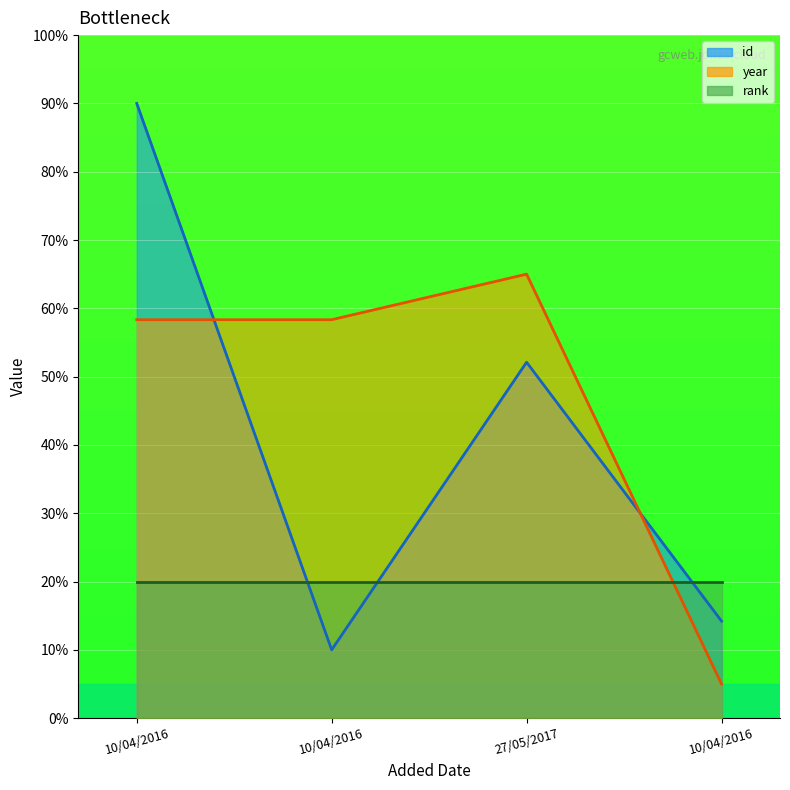

What is the label of the 4th point from the left?

10/04/2016